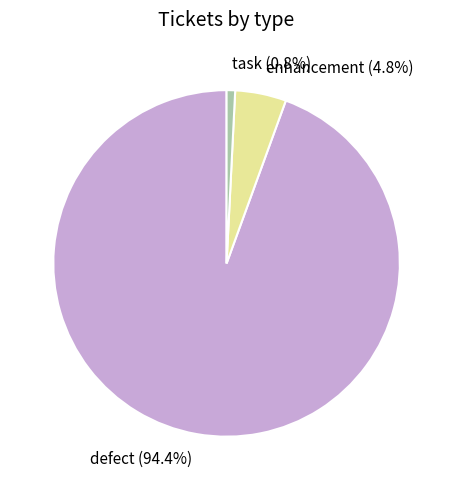

How many segments does this pie chart have?

3